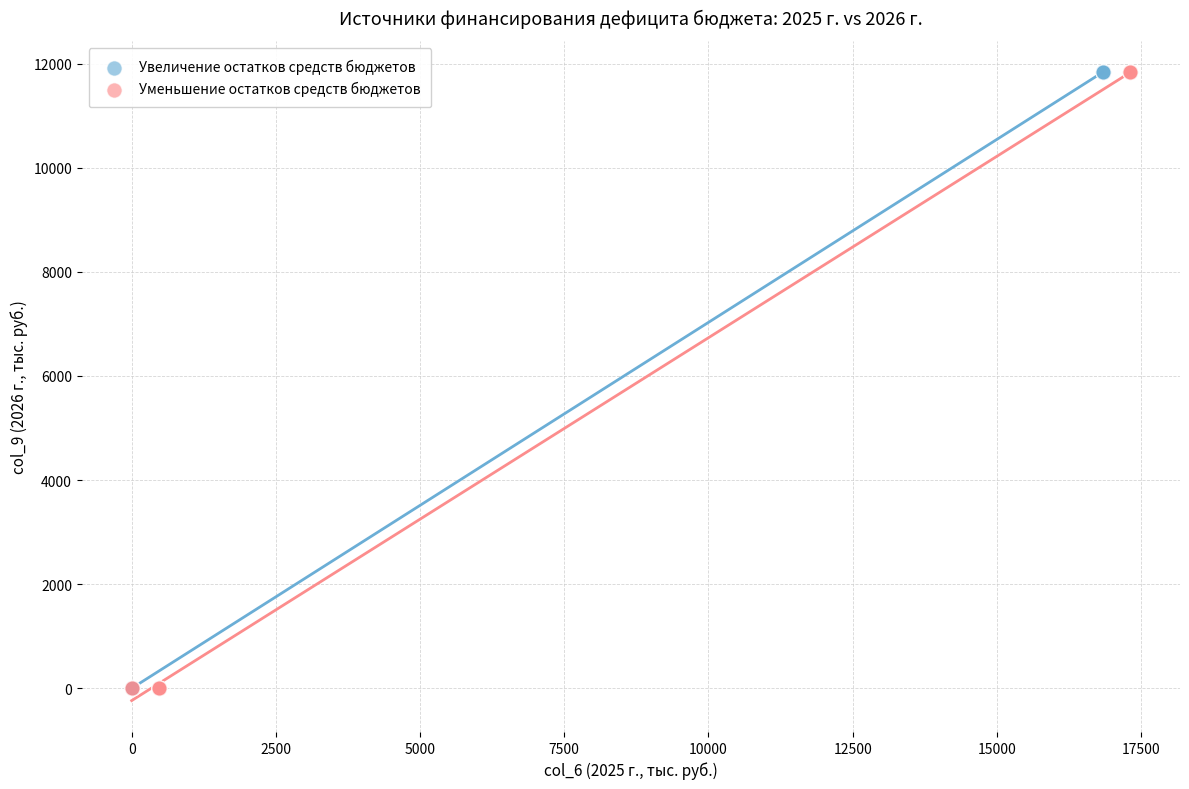

What are all the series names shown in the legend?

Увеличение остатков средств бюджетов, Уменьшение остатков средств бюджетов